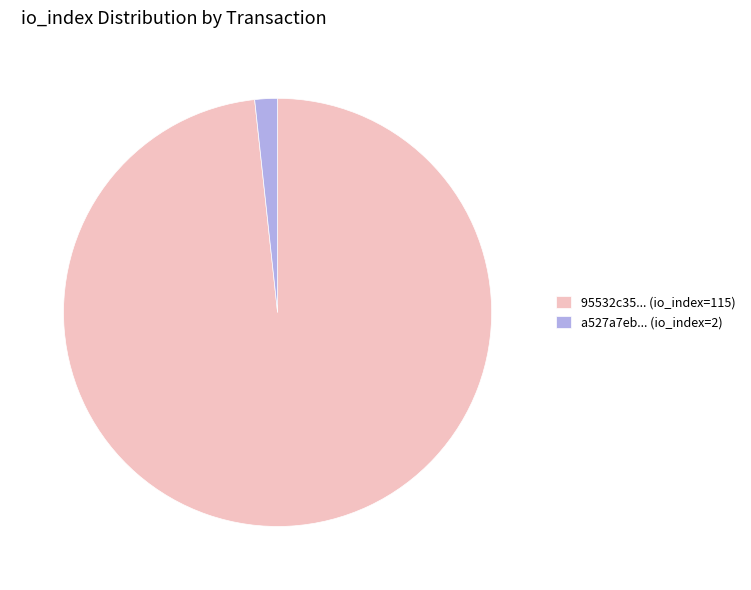

Is the sum of a527a7eb... (io_index=2) and 95532c35... (io_index=115) greater than half?

Yes